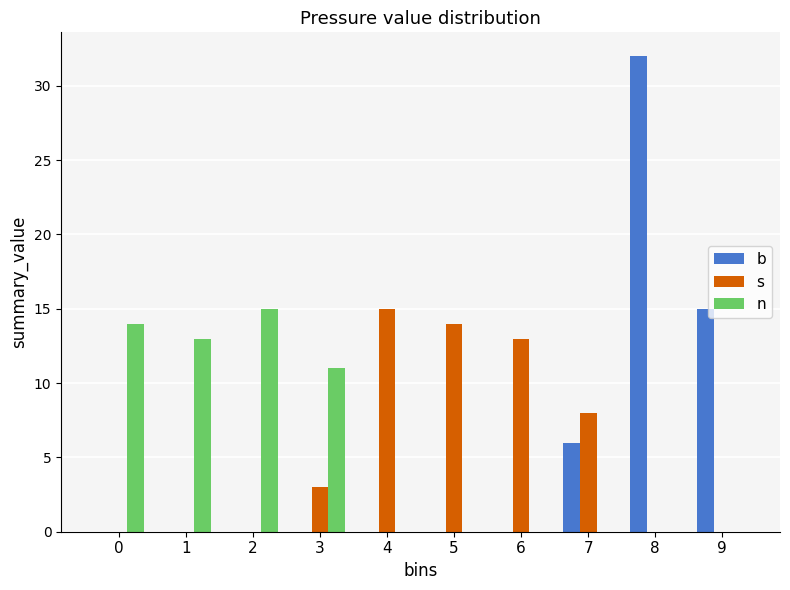

Which series changed the most between 0 and 7?

n